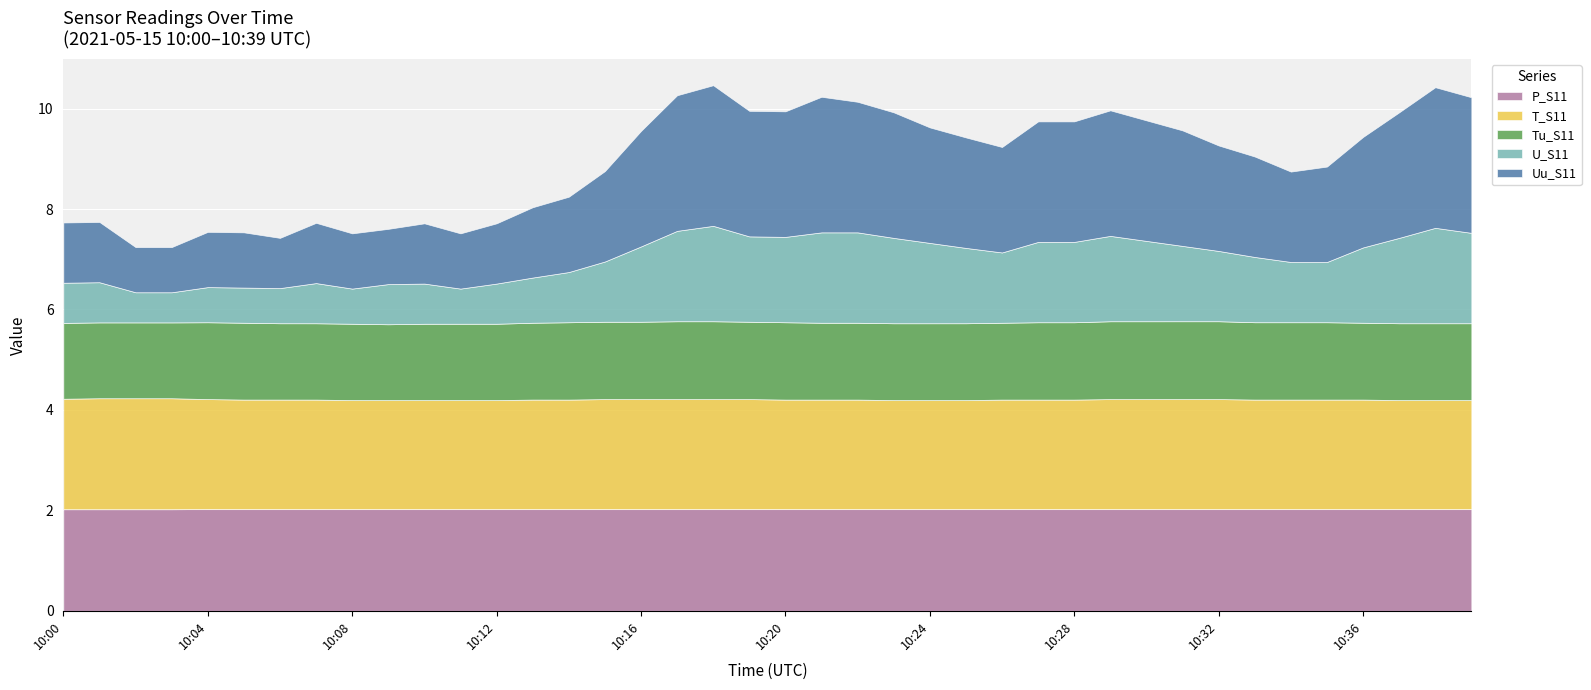

Between 10:14 and 10:35, which series saw the biggest shift?

Uu_S11